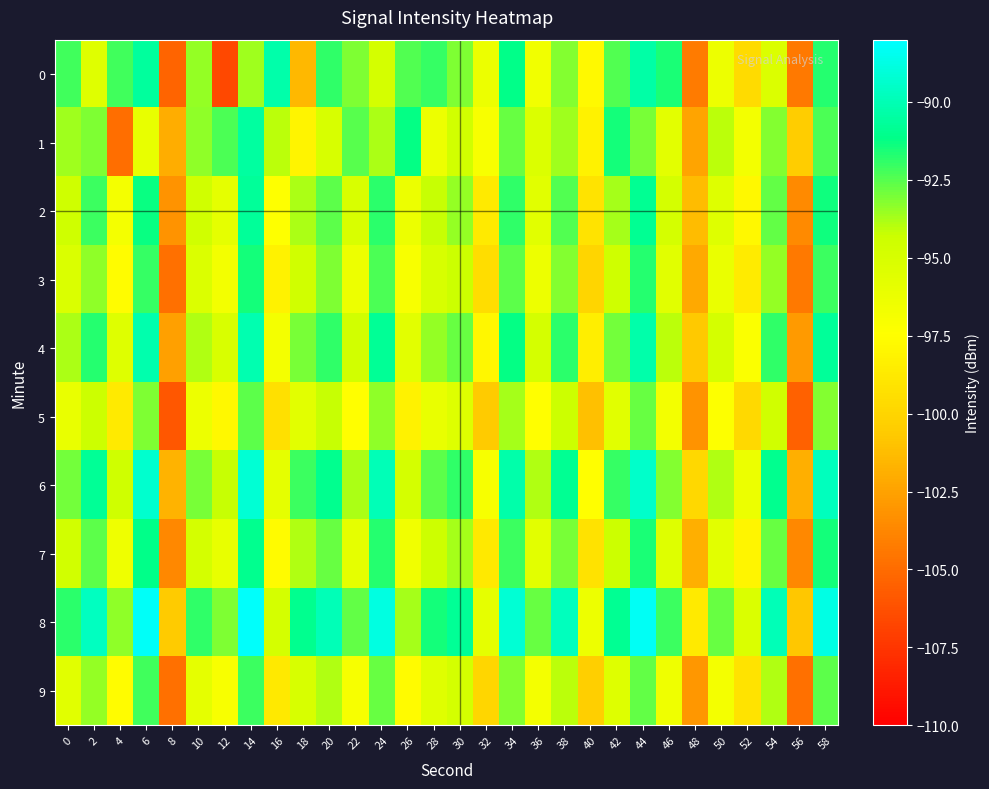

Reading left to right, transcribe all the data shown in this chart.

0: 0=-92.2	2=-95.5	4=-92.2	6=-90.6	8=-105.4	10=-93.5	12=-106.6	14=-93.7	16=-90.3	18=-101.4	20=-91.9	22=-93.1	24=-94.8	26=-92.4	28=-92.0	30=-93.1	32=-96.3	34=-91.1	36=-96.6	38=-93.2	40=-97.8	42=-92.4	44=-90.3	46=-91.5	48=-104.2	50=-96.4	52=-99.6	54=-95.3	56=-104.4	58=-91.8
1: 0=-93.7	2=-93.1	4=-104.9	6=-96.0	8=-102.0	10=-93.4	12=-92.3	14=-90.6	16=-94.1	18=-98.1	20=-95.0	22=-92.5	24=-93.8	26=-91.2	28=-96.4	30=-94.7	32=-97.1	34=-92.8	36=-95.3	38=-93.6	40=-98.2	42=-91.5	44=-93.0	46=-95.8	48=-102.4	50=-94.1	52=-96.7	54=-93.2	56=-100.5	58=-92.3
2: 0=-94.5	2=-92.1	4=-96.8	6=-91.3	8=-103.2	10=-94.6	12=-95.9	14=-90.7	16=-97.4	18=-93.8	20=-92.6	22=-95.1	24=-91.8	26=-96.3	28=-94.2	30=-93.5	32=-98.7	34=-91.9	36=-95.6	38=-92.4	40=-99.1	42=-93.7	44=-90.9	46=-94.8	48=-101.3	50=-95.4	52=-97.8	54=-92.7	56=-103.6	58=-91.4
3: 0=-95.2	2=-93.4	4=-97.6	6=-92.0	8=-104.8	10=-95.3	12=-96.7	14=-91.5	16=-98.2	18=-94.6	20=-93.1	22=-96.4	24=-92.3	26=-97.1	28=-95.0	30=-94.3	32=-99.5	34=-92.6	36=-96.4	38=-93.2	40=-100.0	42=-94.5	44=-91.7	46=-95.6	48=-102.1	50=-96.2	52=-98.6	54=-93.5	56=-104.4	58=-92.1
4: 0=-93.8	2=-91.7	4=-95.4	6=-90.2	8=-102.6	10=-93.9	12=-95.1	14=-90.1	16=-96.8	18=-93.0	20=-91.9	22=-94.7	24=-90.8	26=-95.7	28=-93.5	30=-92.8	32=-97.9	34=-91.2	36=-94.8	38=-91.8	40=-98.4	42=-92.9	44=-90.3	46=-94.1	48=-100.7	50=-94.8	52=-97.2	54=-91.9	56=-102.8	58=-90.7
5: 0=-96.1	2=-94.3	4=-98.7	6=-93.1	8=-105.9	10=-96.4	12=-97.8	14=-92.6	16=-99.3	18=-95.7	20=-94.2	22=-97.5	24=-93.4	26=-98.2	28=-96.1	30=-95.4	32=-100.6	34=-93.7	36=-97.5	38=-94.3	40=-101.1	42=-95.6	44=-92.8	46=-96.7	48=-103.2	50=-97.3	52=-99.7	54=-94.6	56=-105.5	58=-93.2
6: 0=-92.9	2=-90.8	4=-94.5	6=-89.3	8=-101.7	10=-93.0	12=-94.2	14=-89.2	16=-95.9	18=-92.1	20=-91.0	22=-93.8	24=-89.9	26=-94.8	28=-92.6	30=-91.9	32=-97.0	34=-90.3	36=-93.9	38=-90.9	40=-97.5	42=-92.0	44=-89.4	46=-93.2	48=-99.8	50=-93.9	52=-96.3	54=-91.0	56=-101.9	58=-89.8
7: 0=-94.7	2=-92.6	4=-96.5	6=-91.1	8=-103.7	10=-94.8	12=-96.0	14=-91.0	16=-97.7	18=-93.9	20=-92.8	22=-95.9	24=-91.7	26=-96.6	28=-94.4	30=-93.7	32=-98.8	34=-92.1	36=-95.7	38=-93.0	40=-99.2	42=-94.3	44=-91.6	46=-95.4	48=-101.9	50=-95.7	52=-98.0	54=-92.8	56=-103.7	58=-91.5
8: 0=-91.8	2=-89.7	4=-93.4	6=-88.2	8=-100.6	10=-91.9	12=-93.1	14=-88.1	16=-94.8	18=-91.0	20=-89.9	22=-92.7	24=-88.8	26=-93.7	28=-91.5	30=-90.8	32=-95.9	34=-89.2	36=-92.8	38=-89.8	40=-96.4	42=-90.9	44=-88.3	46=-92.1	48=-98.7	50=-92.8	52=-95.2	54=-89.9	56=-100.8	58=-88.7
9: 0=-95.6	2=-93.5	4=-97.6	6=-92.2	8=-104.8	10=-95.9	12=-97.1	14=-92.1	16=-98.8	18=-95.0	20=-93.9	22=-97.0	24=-92.8	26=-97.7	28=-95.5	30=-94.8	32=-99.9	34=-93.2	36=-96.8	38=-94.1	40=-100.3	42=-95.4	44=-92.7	46=-96.5	48=-103.0	50=-96.8	52=-99.1	54=-93.9	56=-104.8	58=-92.6